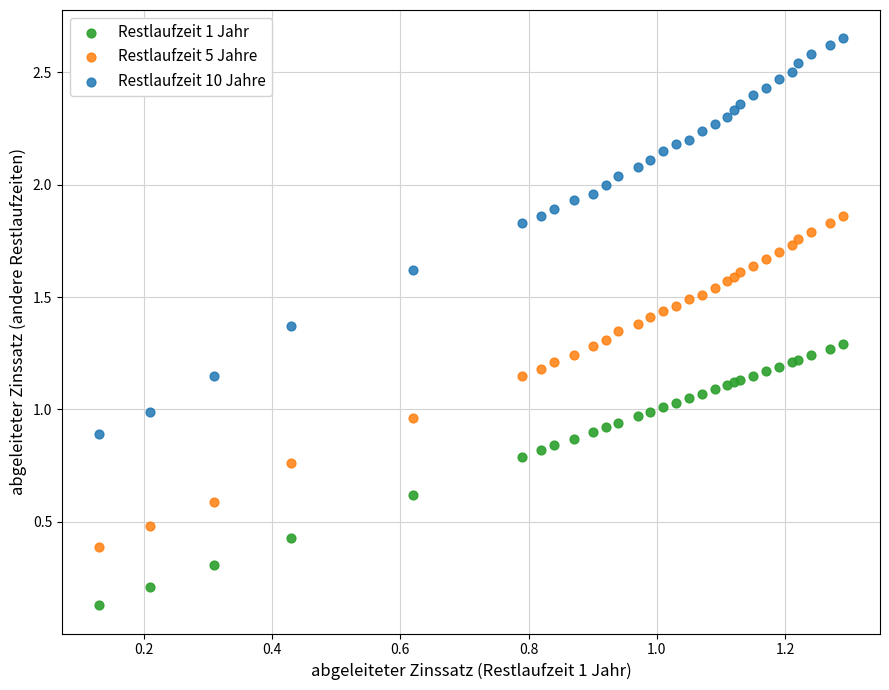

Which series reaches the minimum Y coordinate?

Restlaufzeit 1 Jahr